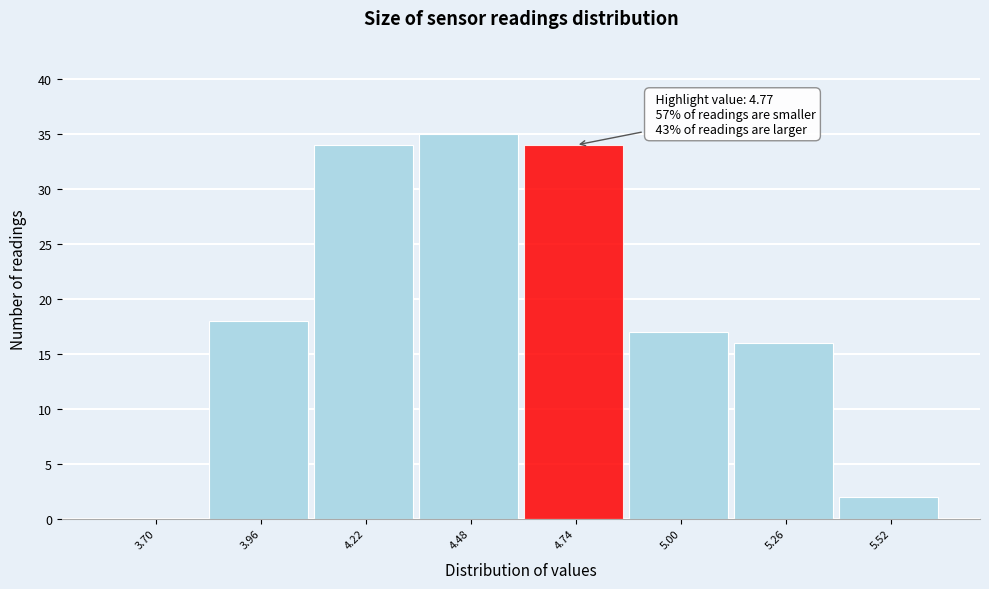

Reading left to right, what are all the values shown in this chart?

3.70=0	3.96=18	4.22=34	4.48=35	4.74=34	5.00=17	5.26=16	5.52=2